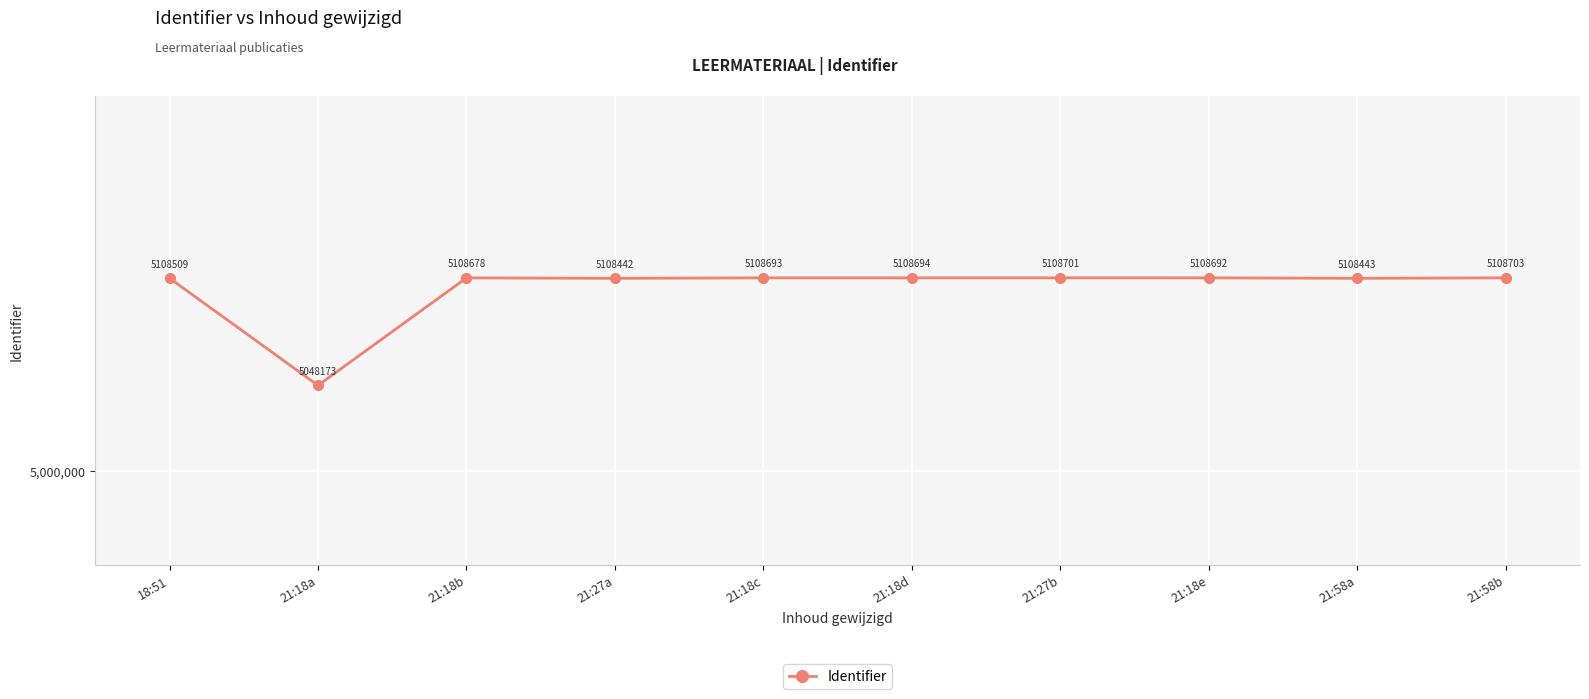

What is the difference between the maximum and minimum values?

60530